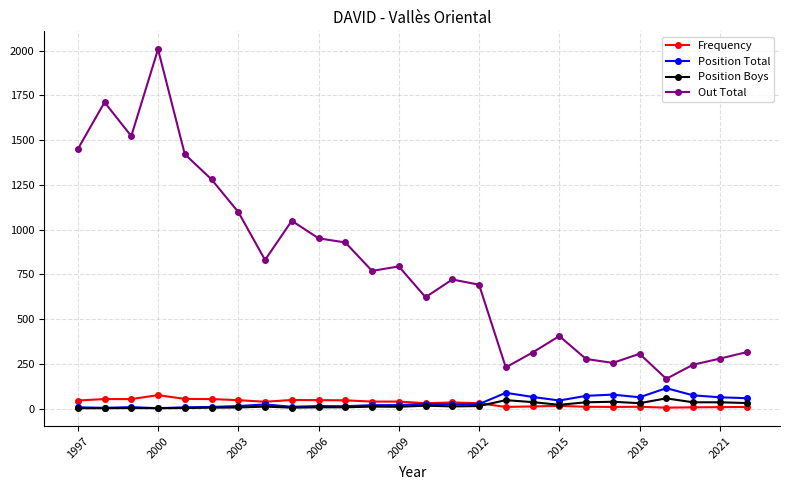

True or false: Out Total has more than 1 interior local peaks.

True